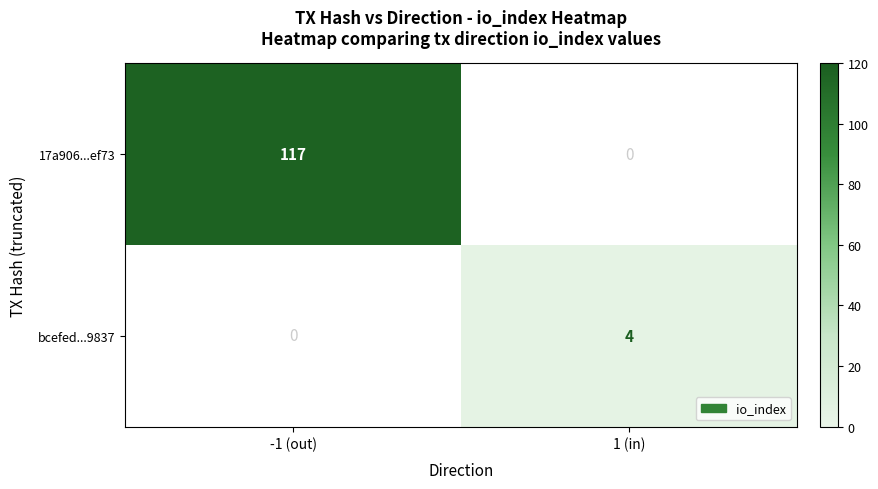

What is the difference between the 17a906...ef73 values at 1 (in) and -1 (out)?

117